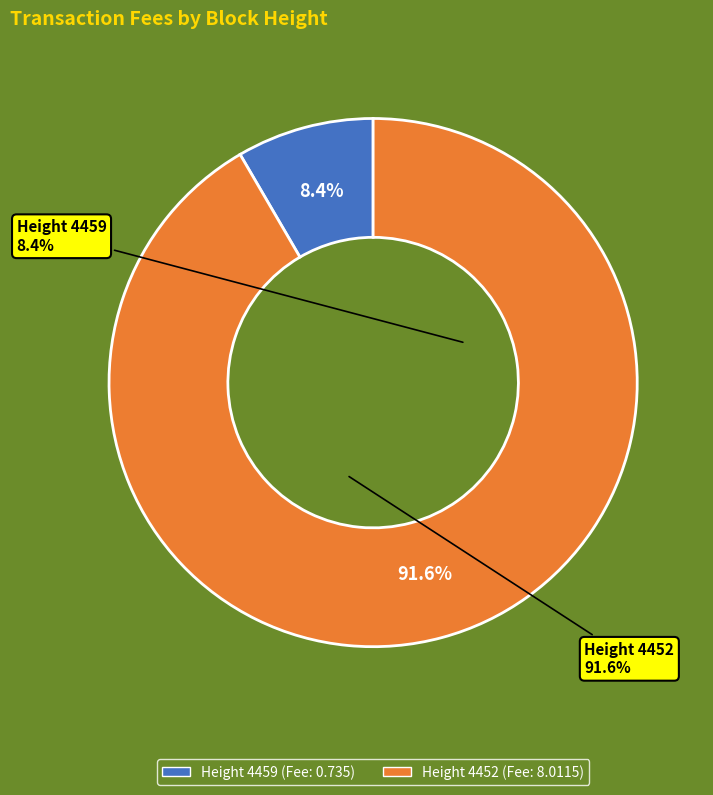

True or false: 4459 accounts for 8% of the total.

True